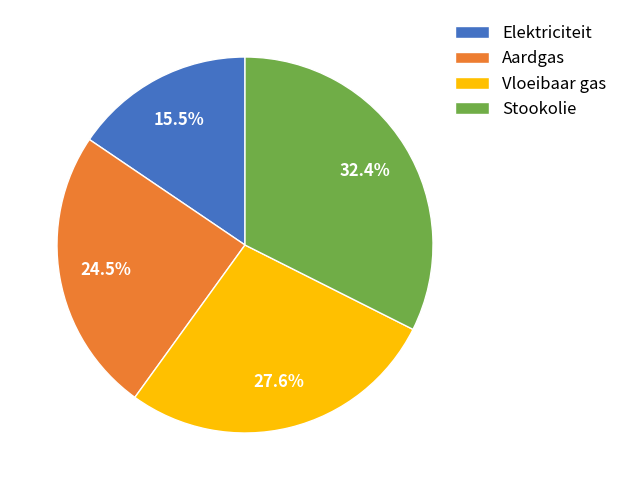

To the nearest percent, what is the difference between the largest and smallest slice percentages?

17%